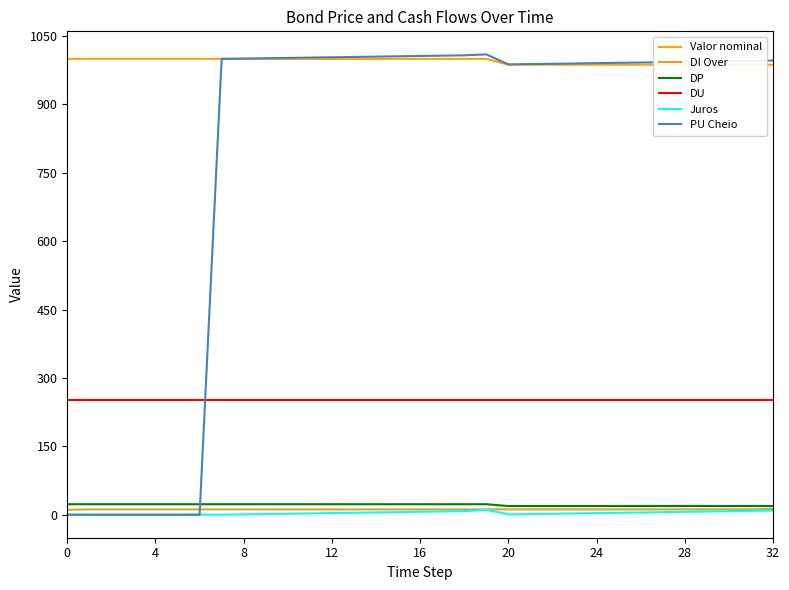

True or false: DI Over and DU cross at least once.

False